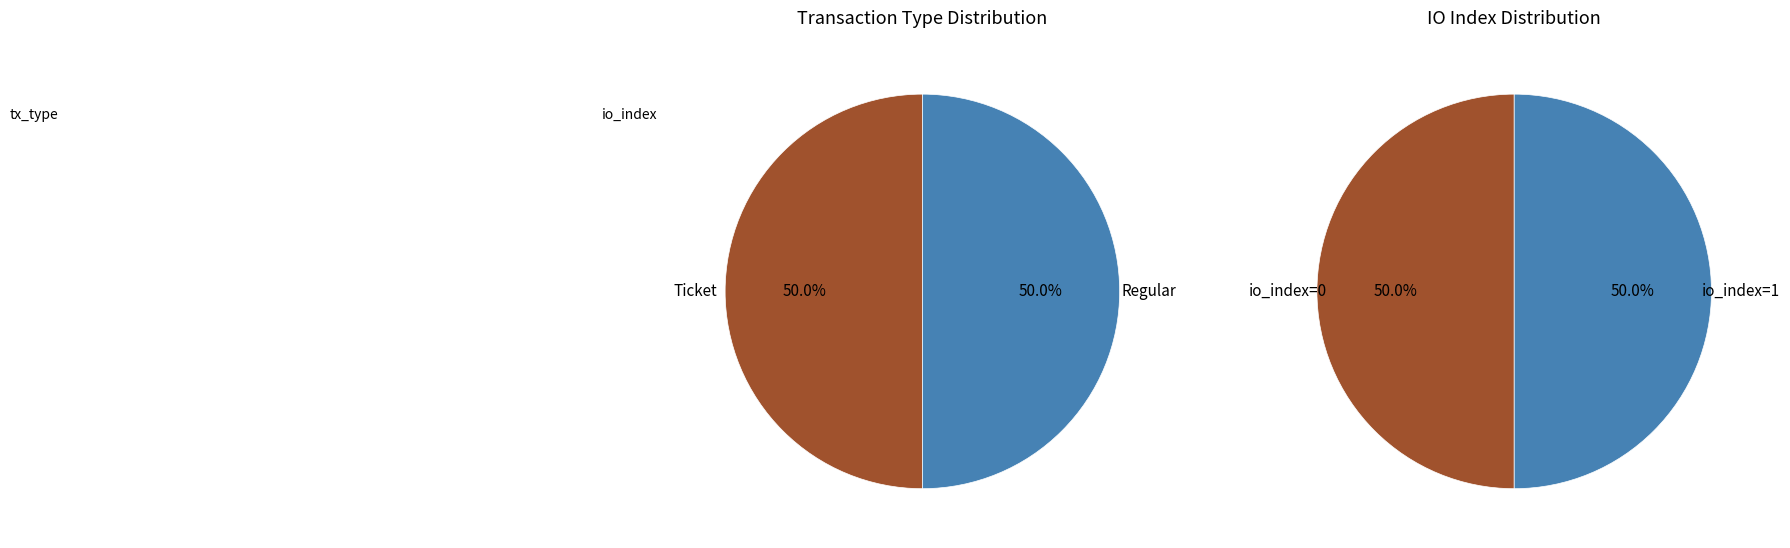

Combined, do io_index=1 and io_index=0 account for over 50%?

Yes